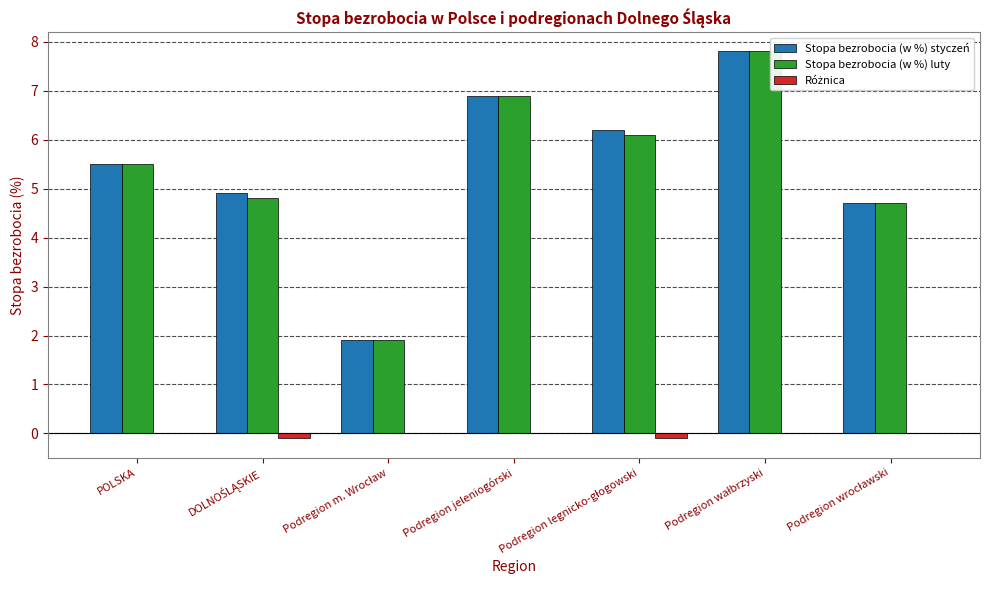

The Stopa bezrobocia (w %) luty series shows 10.0 at Podregion jeleniogórski. True or false?

False